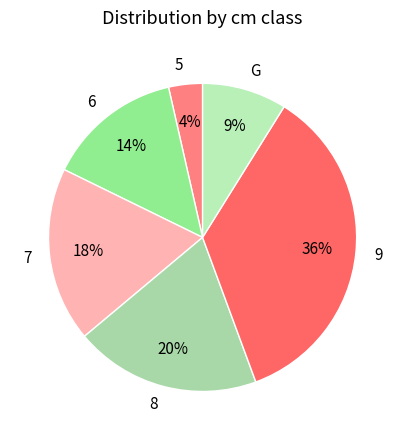

How many segments does this pie chart have?

6